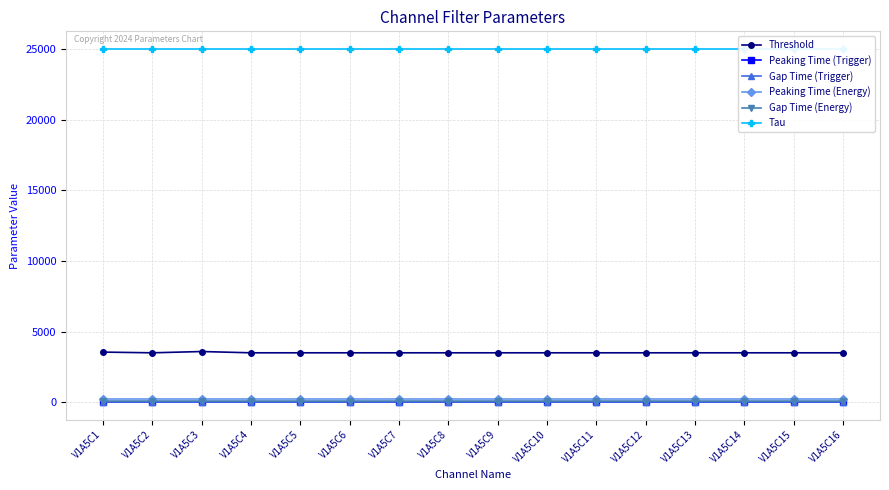

True or false: Tau and Gap Time (Trigger) intersect in this chart.

False